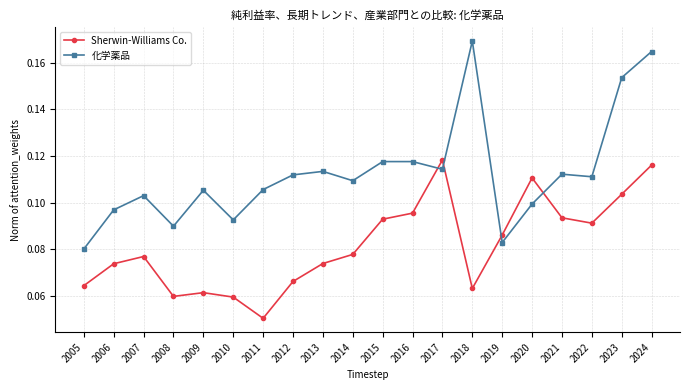

Is it true that 化学薬品 equals 0.1 at 2020?

True